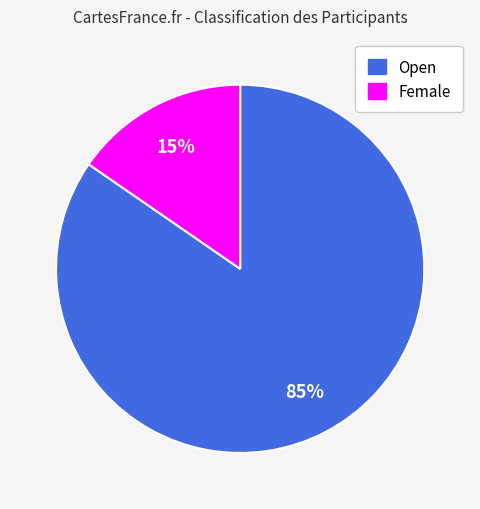

How many segments does this pie chart have?

2